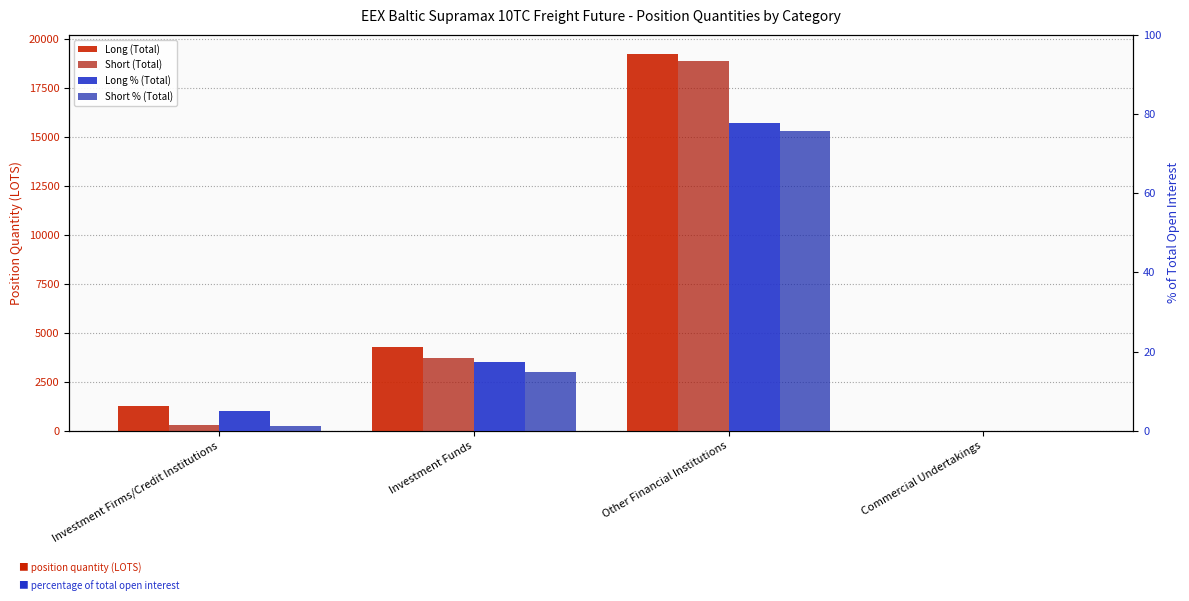

Which series changed the most between Investment Firms/Credit Institutions and Other Financial Institutions?

Short (Total)